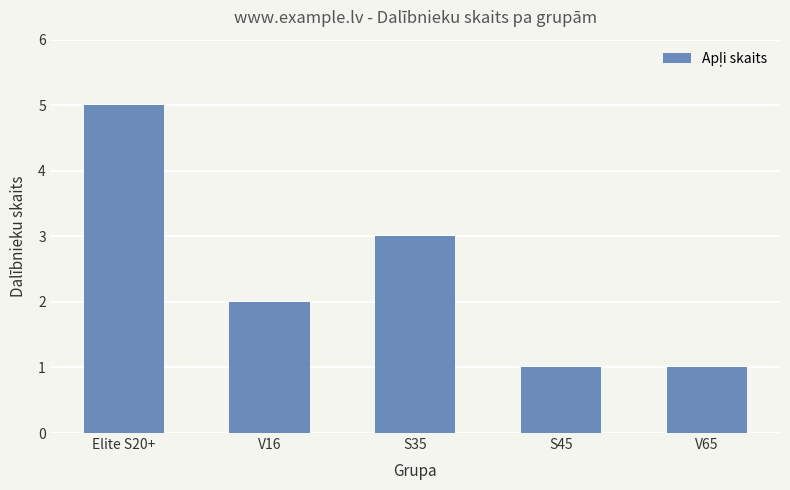

True or false: the data shows 8 at Elite S20+.

False